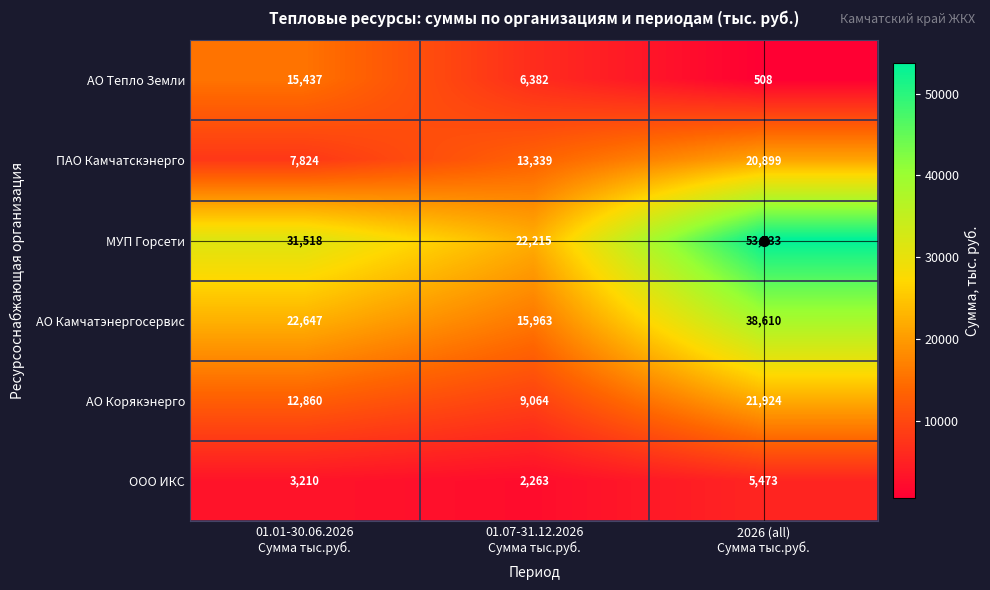

Count the АО Корякэнерго values in the range 9064 to 21924.

3